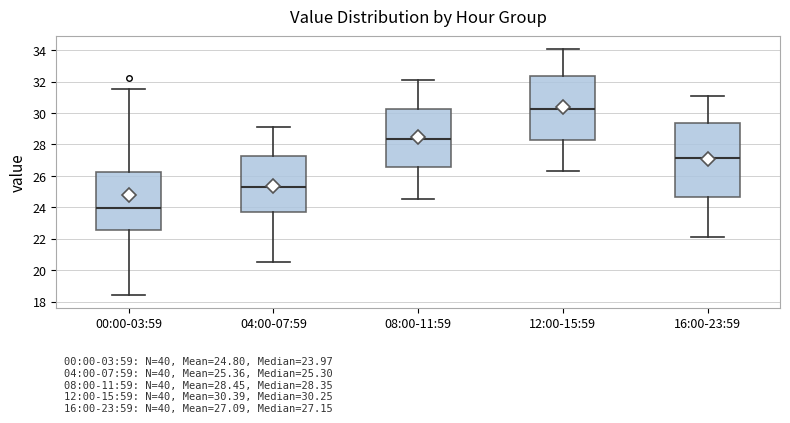

Which box's median line is the highest?

12:00-15:59